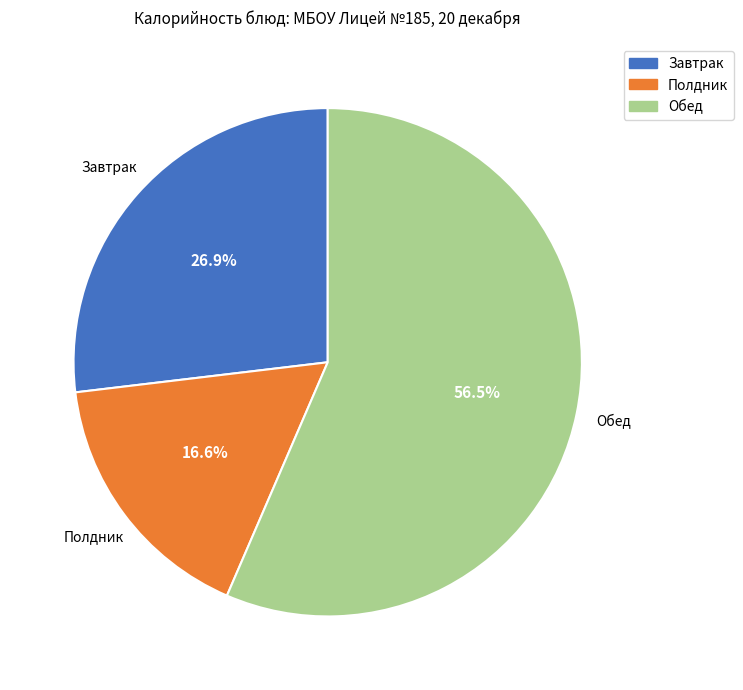

Count the number of slices in the pie.

3